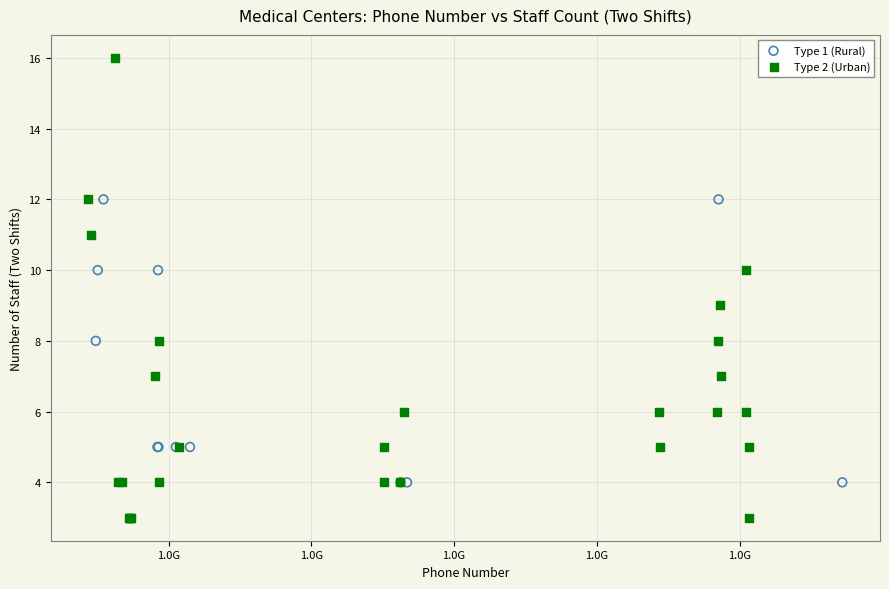

Which series reaches the maximum Y coordinate?

Type 2 (Urban)